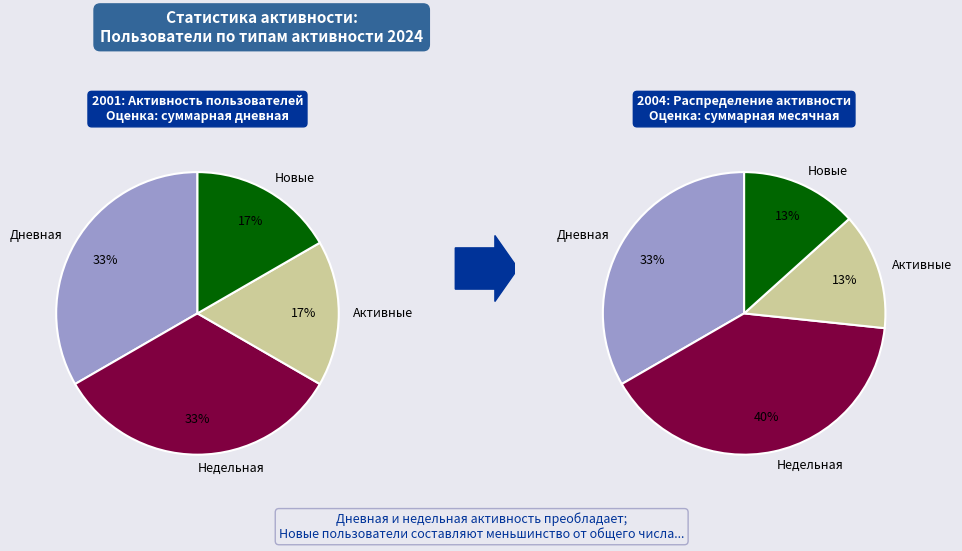

Between Активные and Недельная, which is larger?

Недельная